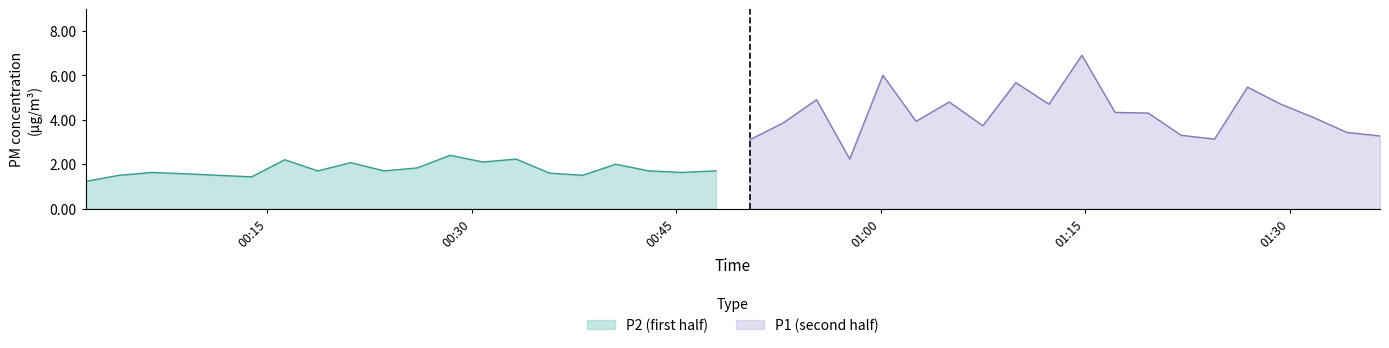

List the series in order of their overall mean, highest first.

P1, P2